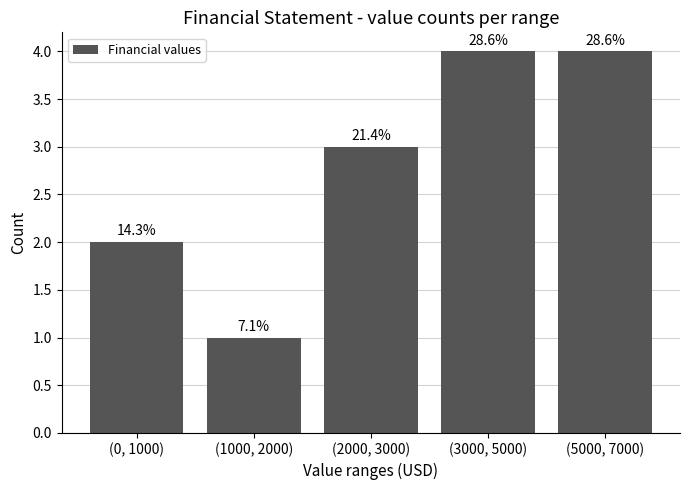

How many bars are there in total?

5